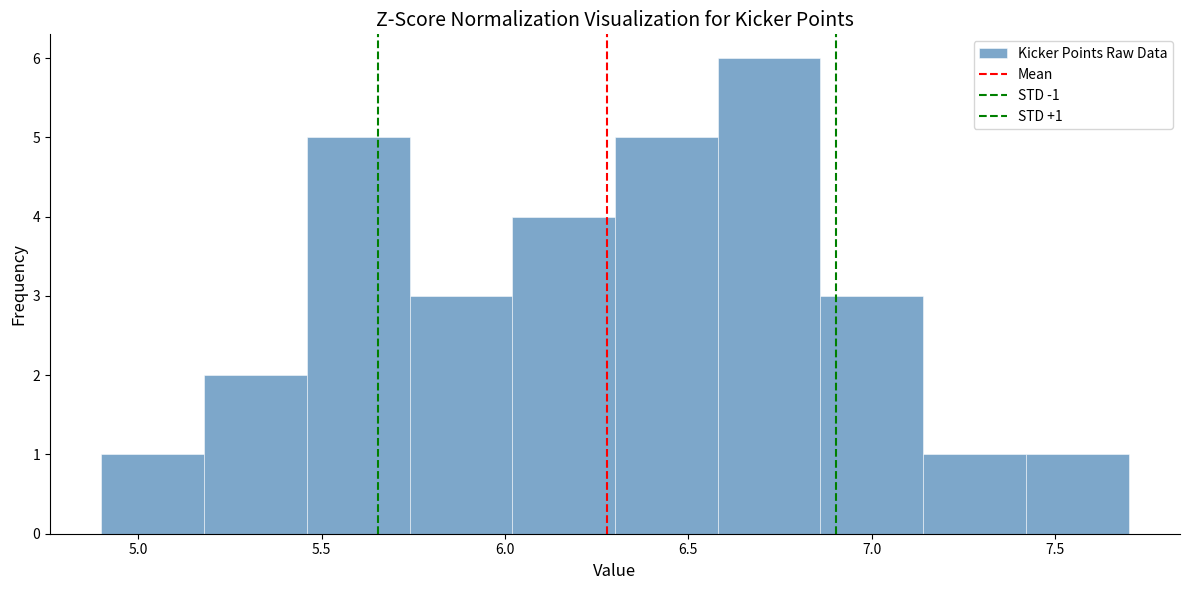

Which range on the x-axis has the tallest bar?

6.58 to 6.86